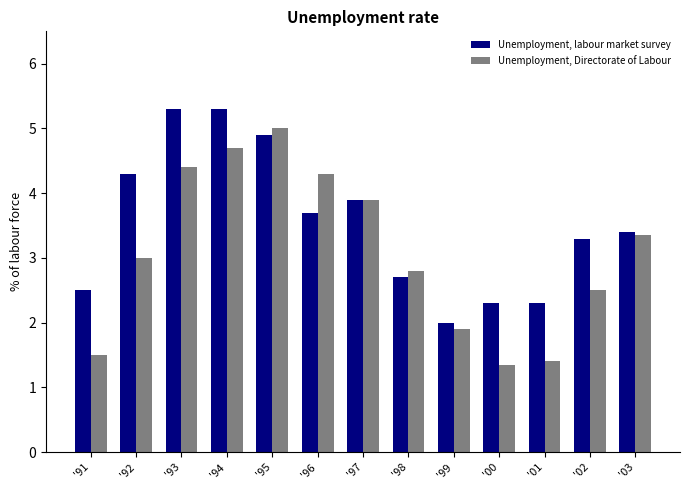

Which category has the lowest value in the Unemployment, labour market survey series?

'99